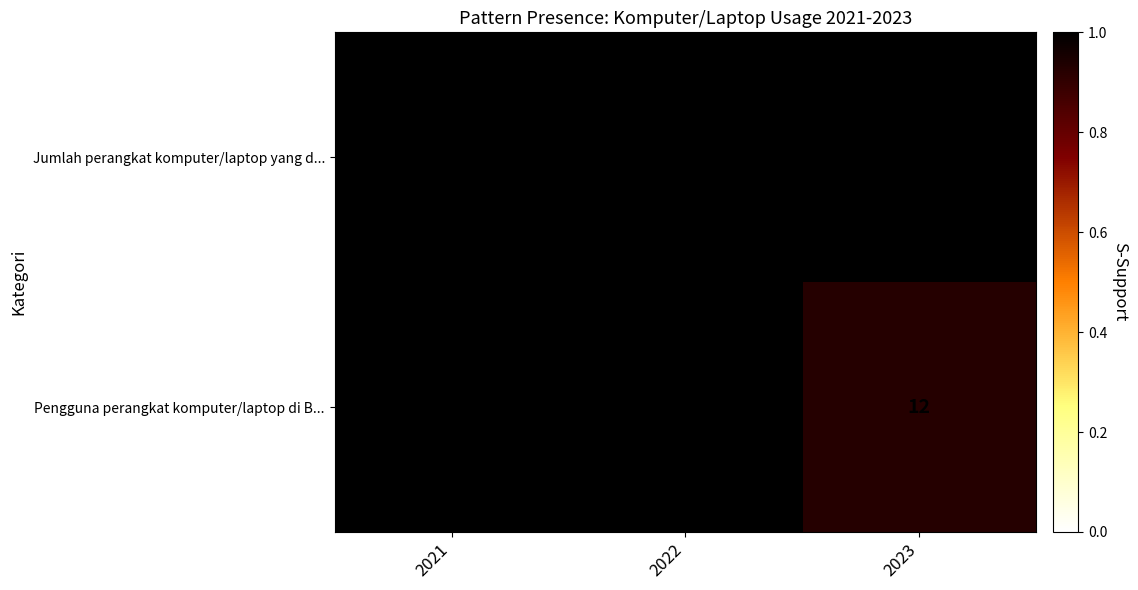

Reading left to right, list all the values displayed in this chart.

Jumlah perangkat komputer/laptop yang d...: 13	13	13
Pengguna perangkat komputer/laptop di B...: 13	13	12